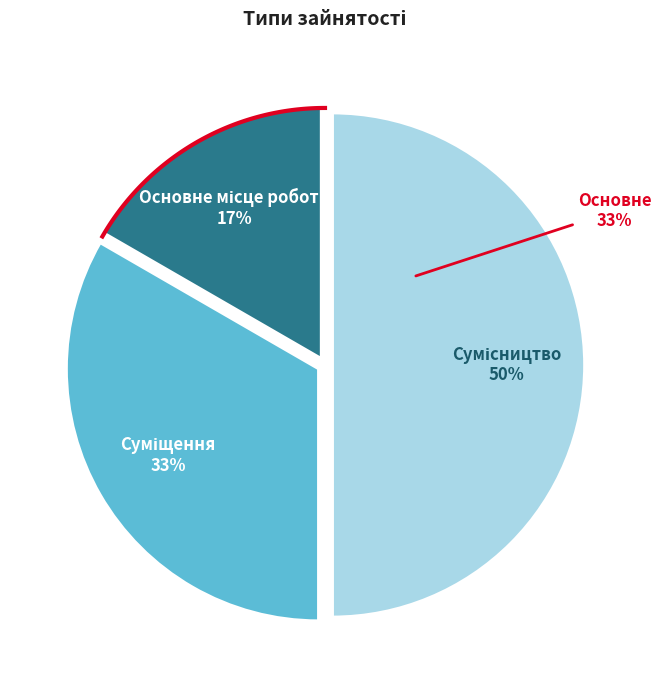

What percentage is the Основне місце роботи slice, to the nearest percent?

17%